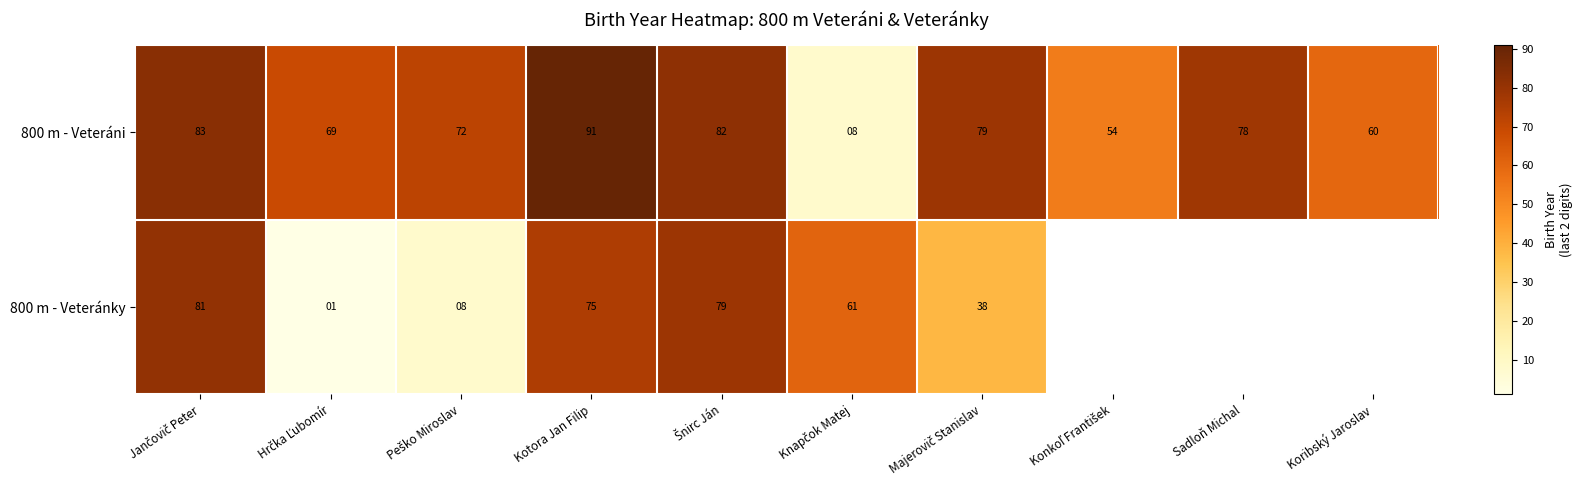

Is the value of 800 m - Veteráni at Kotora Jan Filip greater than the value of 800 m - Veteránky at Kotora Jan Filip?

Yes